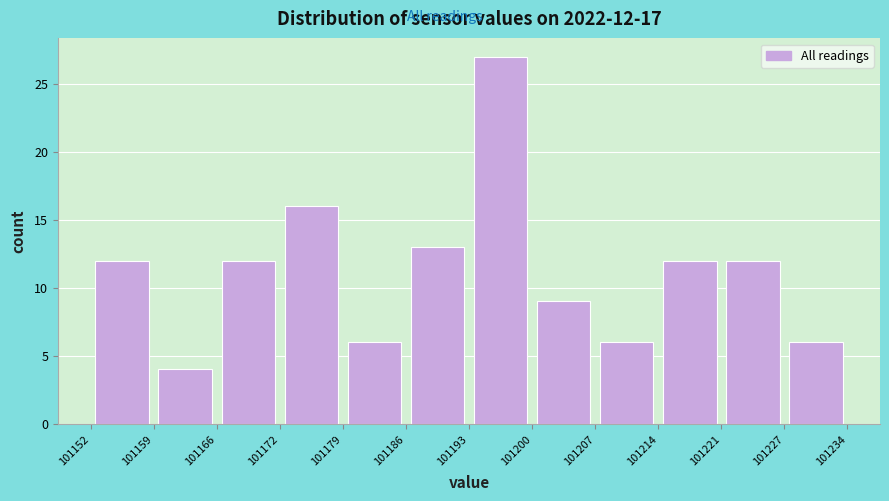

Over which range of the x-axis is the bar tallest?

101193 to 101200